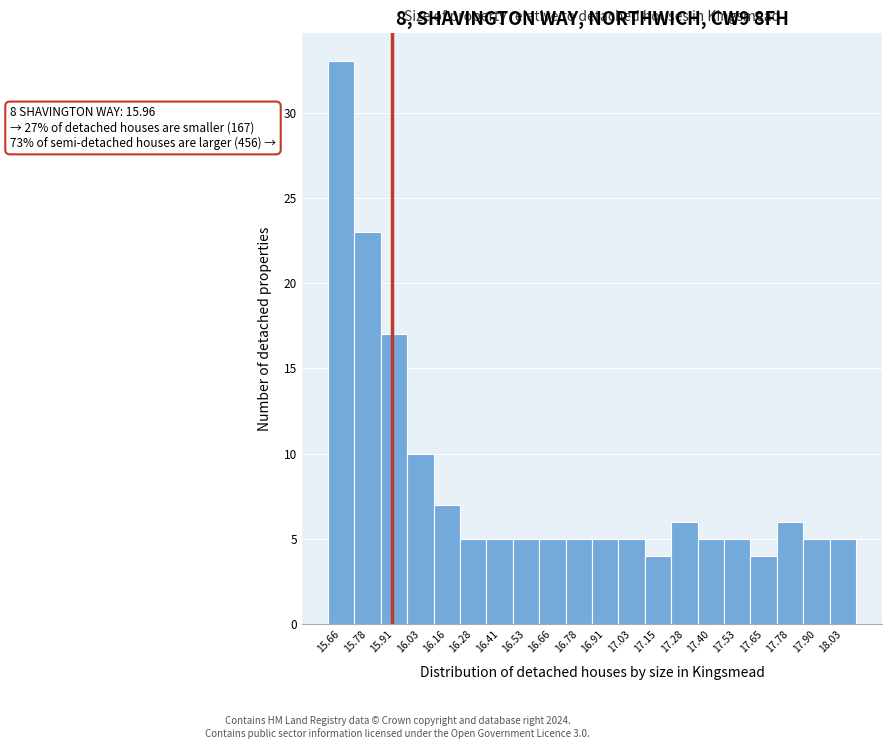

Reading left to right, transcribe all the data shown in this chart.

15.66=33	15.78=23	15.91=17	16.03=10	16.16=7	16.28=5	16.41=5	16.53=5	16.66=5	16.78=5	16.91=5	17.03=5	17.15=4	17.28=6	17.40=5	17.53=5	17.65=4	17.78=6	17.90=5	18.03=5